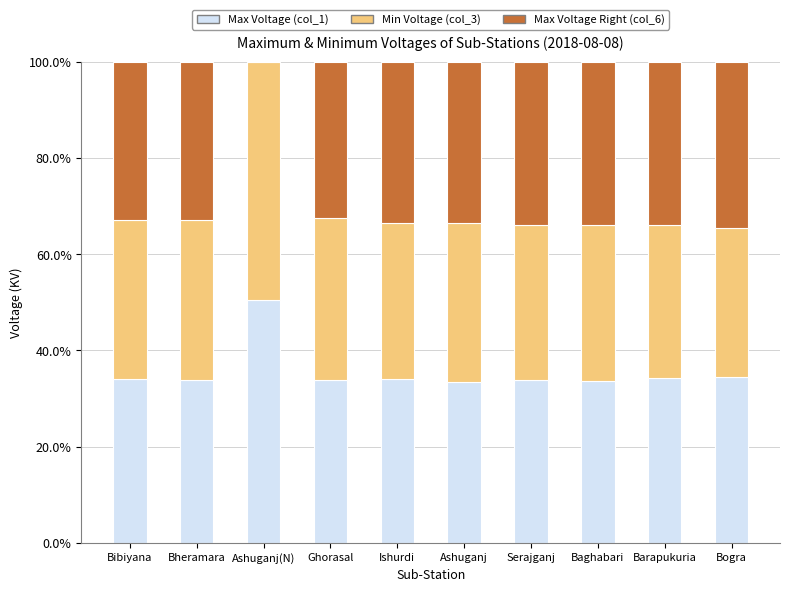

Is it true that Max Voltage (col_1) equals 34.4 at Bogra?

True